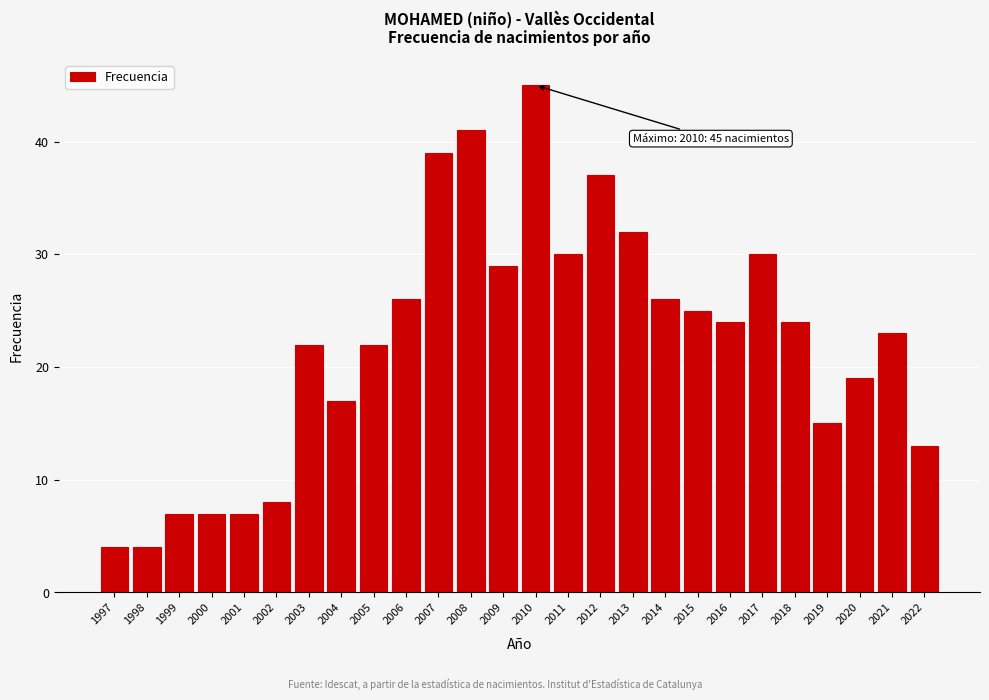

Reading right to left, list all the values displayed in this chart.

2022=13	2021=23	2020=19	2019=15	2018=24	2017=30	2016=24	2015=25	2014=26	2013=32	2012=37	2011=30	2010=45	2009=29	2008=41	2007=39	2006=26	2005=22	2004=17	2003=22	2002=8	2001=7	2000=7	1999=7	1998=4	1997=4